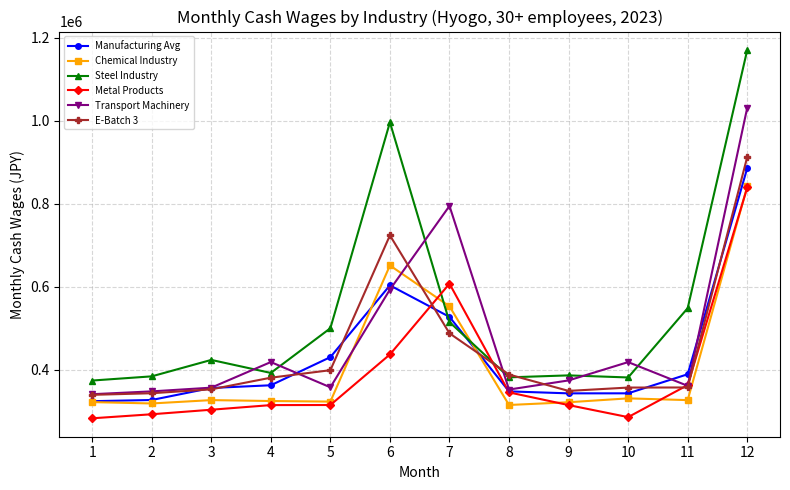

What is the highest value of the Steel Industry series?

1170263